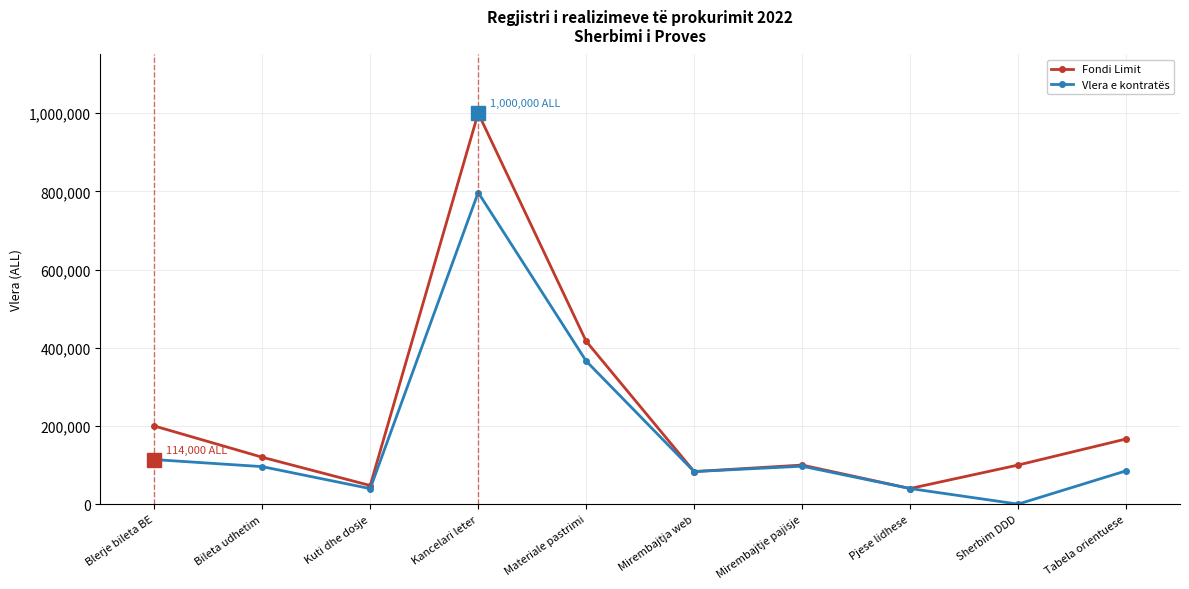

What is the sum of all Vlera e kontratës values?

1718370.7